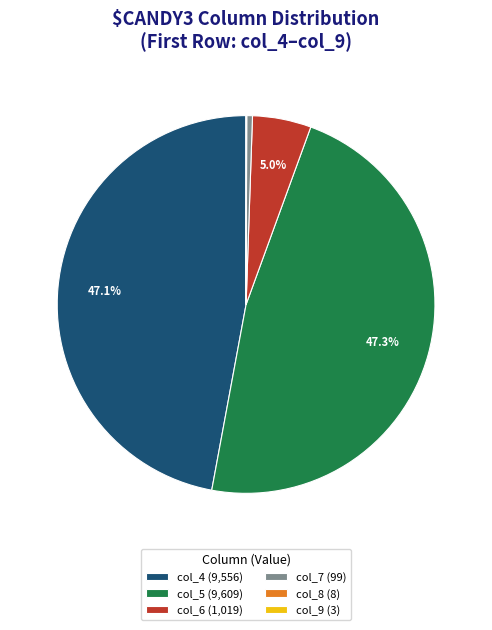

Which has a higher value, col_7 (99) or col_6 (1,019)?

col_6 (1,019)